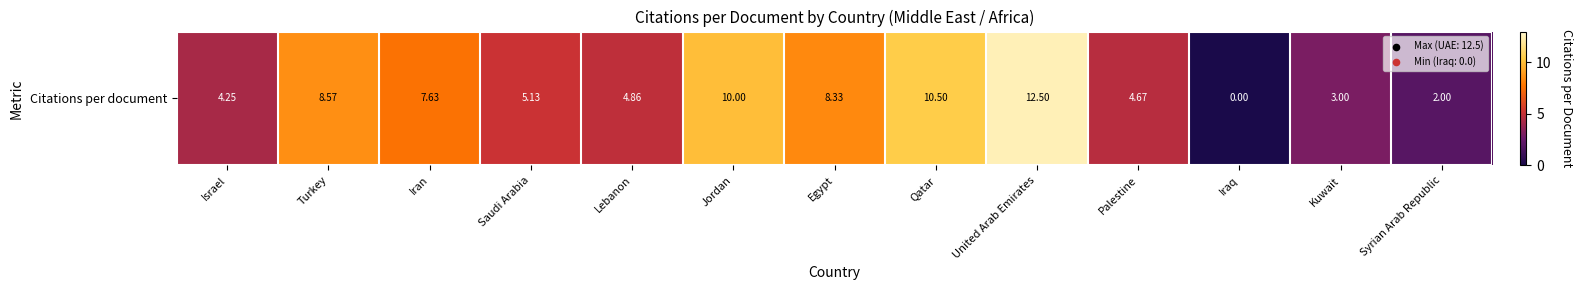

The chart shows a value of 8.6 at Turkey. True or false?

True